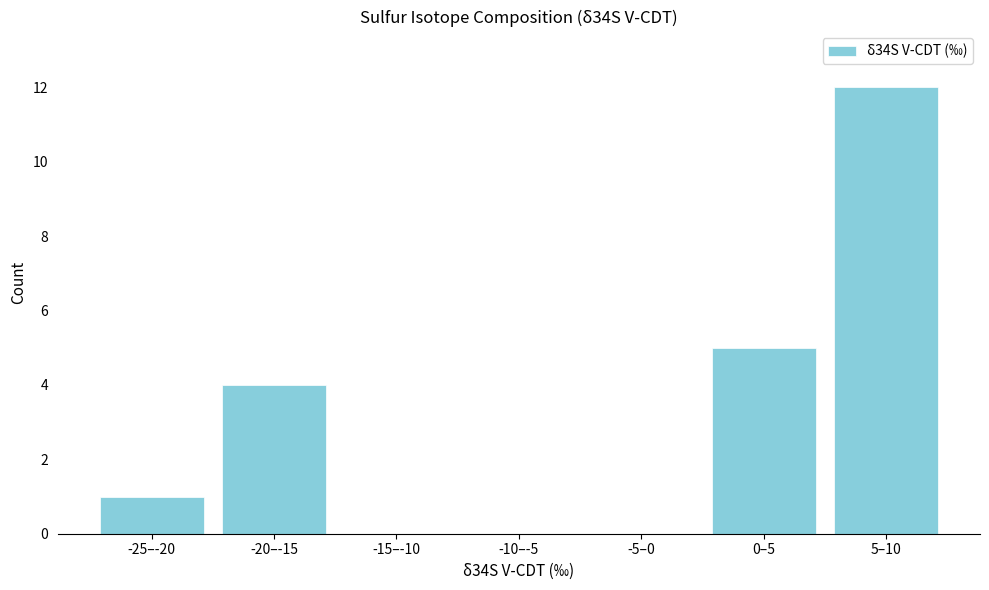

Reading left to right, what are all the values shown in this chart?

-25–-20=1	-20–-15=4	-15–-10=0	-10–-5=0	-5–0=0	0–5=5	5–10=12